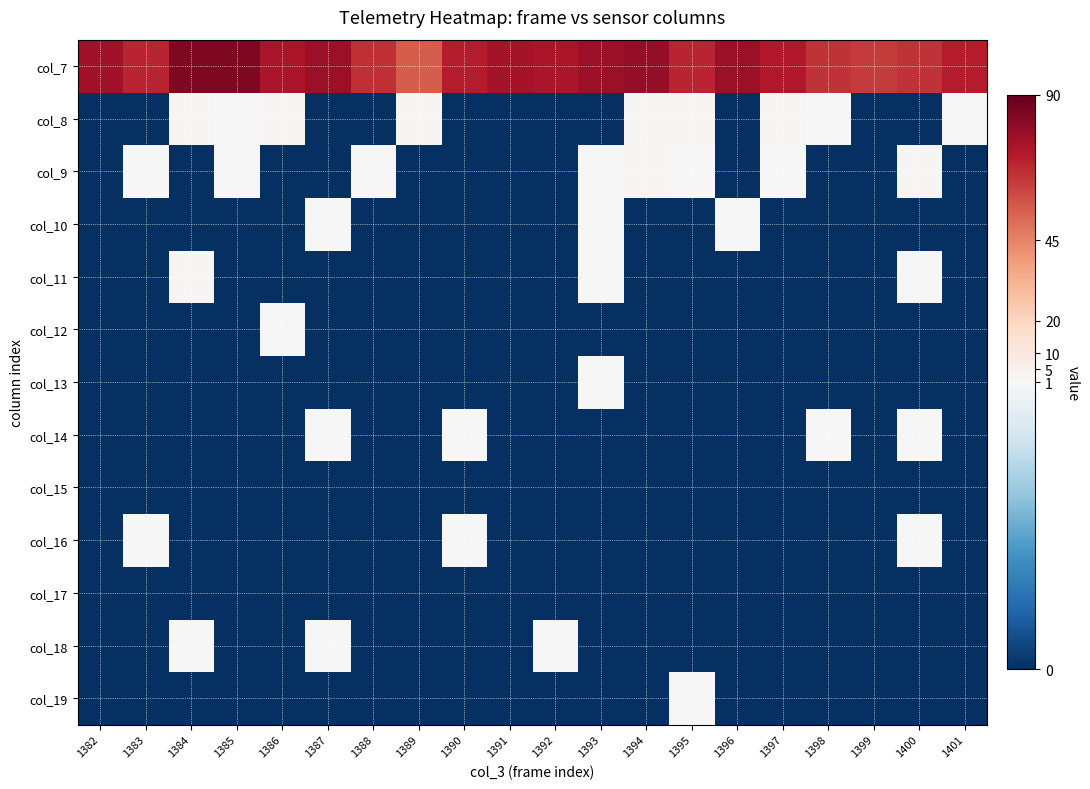

Reading left to right, list all the values displayed in this chart.

col_7: 1382=76	1383=69	1384=84	1385=84	1386=74	1387=77	1388=66	1389=55	1390=71	1391=75	1392=74	1393=77	1394=79	1395=69	1396=78	1397=72	1398=65	1399=63	1400=65	1401=71
col_8: 1382=0	1383=0	1384=2	1385=1	1386=3	1387=0	1388=0	1389=2	1390=0	1391=0	1392=0	1393=0	1394=2	1395=2	1396=0	1397=2	1398=1	1399=0	1400=0	1401=1
col_9: 1382=0	1383=1	1384=0	1385=1	1386=0	1387=0	1388=1	1389=0	1390=0	1391=0	1392=0	1393=1	1394=2	1395=1	1396=0	1397=1	1398=0	1399=0	1400=2	1401=0
col_10: 1382=0	1383=0	1384=0	1385=0	1386=0	1387=1	1388=0	1389=0	1390=0	1391=0	1392=0	1393=1	1394=0	1395=0	1396=1	1397=0	1398=0	1399=0	1400=0	1401=0
col_11: 1382=0	1383=0	1384=2	1385=0	1386=0	1387=0	1388=0	1389=0	1390=0	1391=0	1392=0	1393=1	1394=0	1395=0	1396=0	1397=0	1398=0	1399=0	1400=1	1401=0
col_12: 1382=0	1383=0	1384=0	1385=0	1386=1	1387=0	1388=0	1389=0	1390=0	1391=0	1392=0	1393=0	1394=0	1395=0	1396=0	1397=0	1398=0	1399=0	1400=0	1401=0
col_13: 1382=0	1383=0	1384=0	1385=0	1386=0	1387=0	1388=0	1389=0	1390=0	1391=0	1392=0	1393=1	1394=0	1395=0	1396=0	1397=0	1398=0	1399=0	1400=0	1401=0
col_14: 1382=0	1383=0	1384=0	1385=0	1386=0	1387=1	1388=0	1389=0	1390=1	1391=0	1392=0	1393=0	1394=0	1395=0	1396=0	1397=0	1398=1	1399=0	1400=1	1401=0
col_15: 1382=0	1383=0	1384=0	1385=0	1386=0	1387=0	1388=0	1389=0	1390=0	1391=0	1392=0	1393=0	1394=0	1395=0	1396=0	1397=0	1398=0	1399=0	1400=0	1401=0
col_16: 1382=0	1383=1	1384=0	1385=0	1386=0	1387=0	1388=0	1389=0	1390=1	1391=0	1392=0	1393=0	1394=0	1395=0	1396=0	1397=0	1398=0	1399=0	1400=1	1401=0
col_17: 1382=0	1383=0	1384=0	1385=0	1386=0	1387=0	1388=0	1389=0	1390=0	1391=0	1392=0	1393=0	1394=0	1395=0	1396=0	1397=0	1398=0	1399=0	1400=0	1401=0
col_18: 1382=0	1383=0	1384=1	1385=0	1386=0	1387=1	1388=0	1389=0	1390=0	1391=0	1392=1	1393=0	1394=0	1395=0	1396=0	1397=0	1398=0	1399=0	1400=0	1401=0
col_19: 1382=0	1383=0	1384=0	1385=0	1386=0	1387=0	1388=0	1389=0	1390=0	1391=0	1392=0	1393=0	1394=0	1395=1	1396=0	1397=0	1398=0	1399=0	1400=0	1401=0